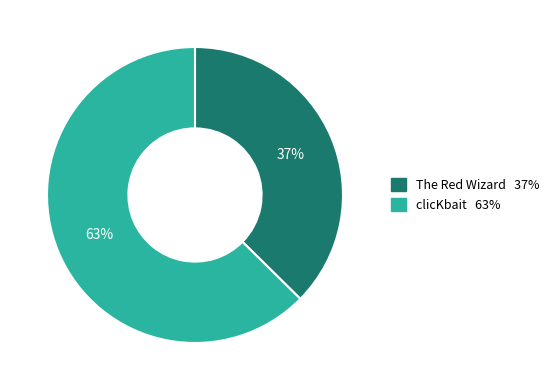

How many slices are in this pie chart?

2